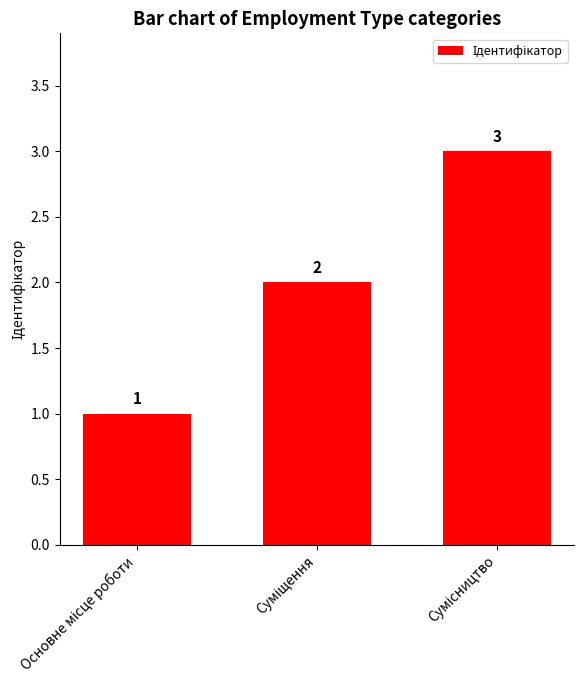

Count the values in the range 1 to 3.

3